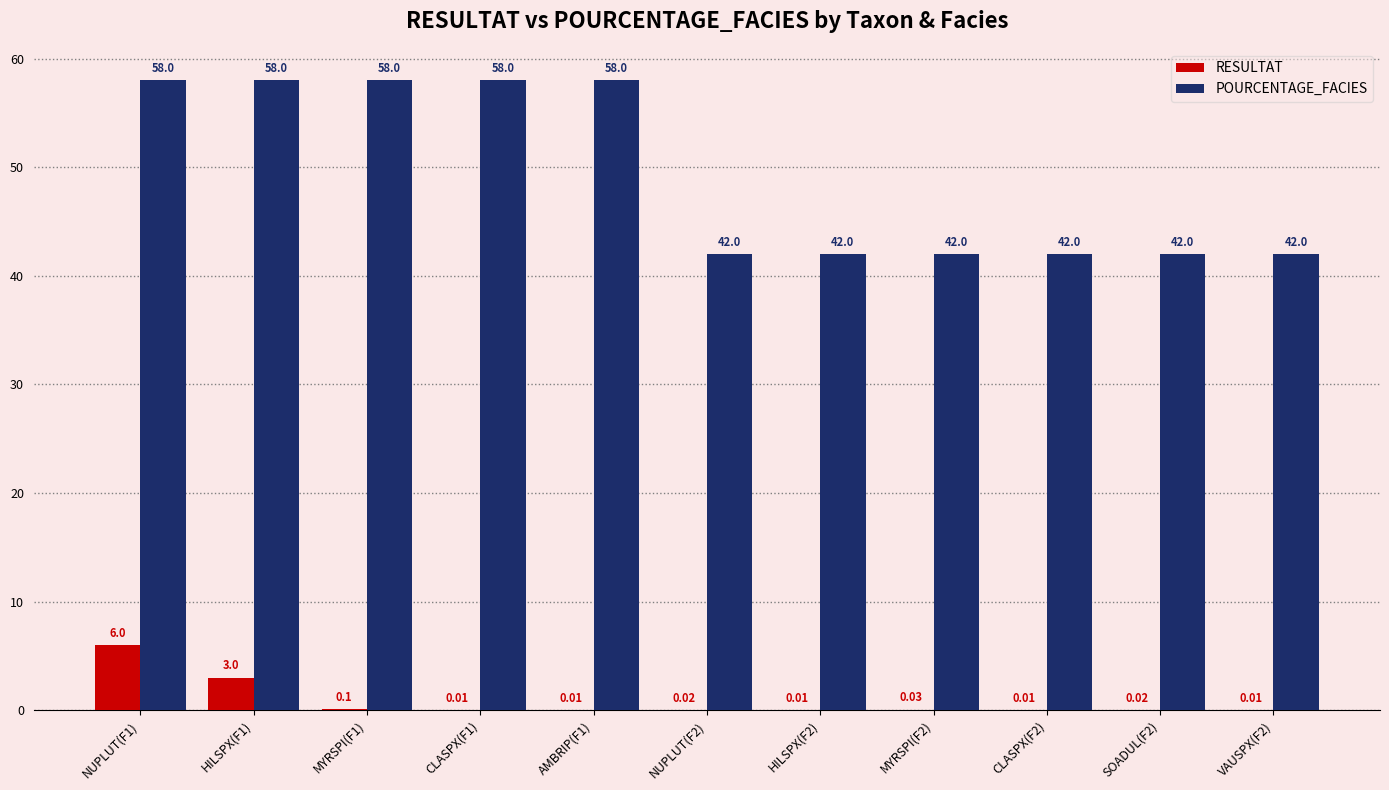

Count the POURCENTAGE_FACIES values in the range 42 to 58.

11